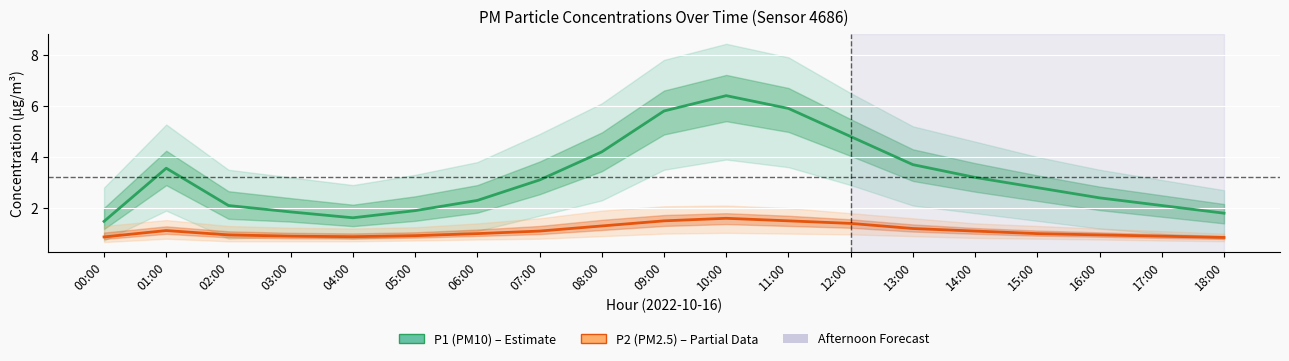

The value of P2 (PM2.5) at 07:00 is 1.1. True or false?

True